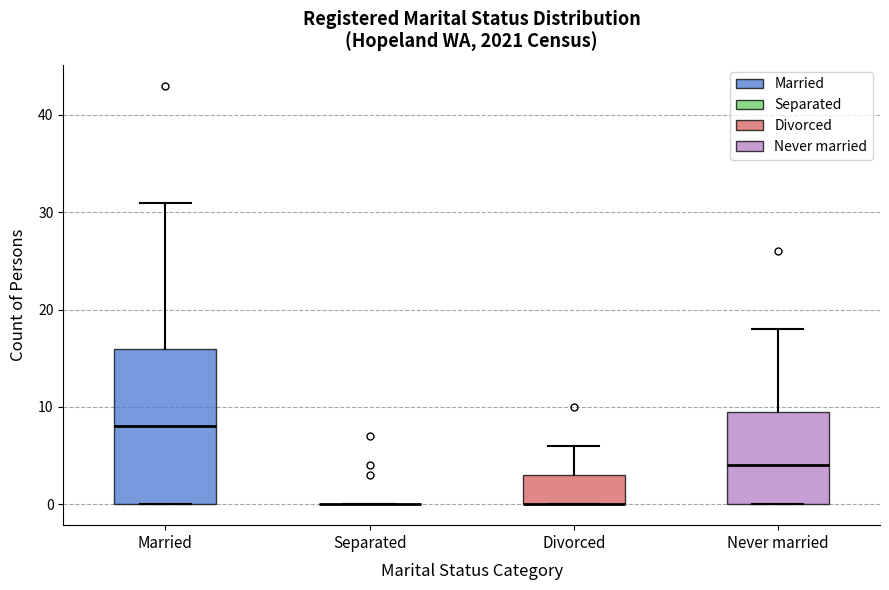

Reading left to right, transcribe this box plot: for each box, give where its median line is, the range the box spans, and where its two whiskers end, as read against the y-axis. The values are not printed on the chart, so give them approximately, as read against the axis.

Married: median 8, box 0 to 16, whiskers 0 to 31
Separated: box collapsed to a line at 0, whiskers 0 to 0
Divorced: median 0 (drawn on the box's lower edge), box 0 to 3, whiskers 0 to 6
Never married: median 4, box 0 to 10, whiskers 0 to 18